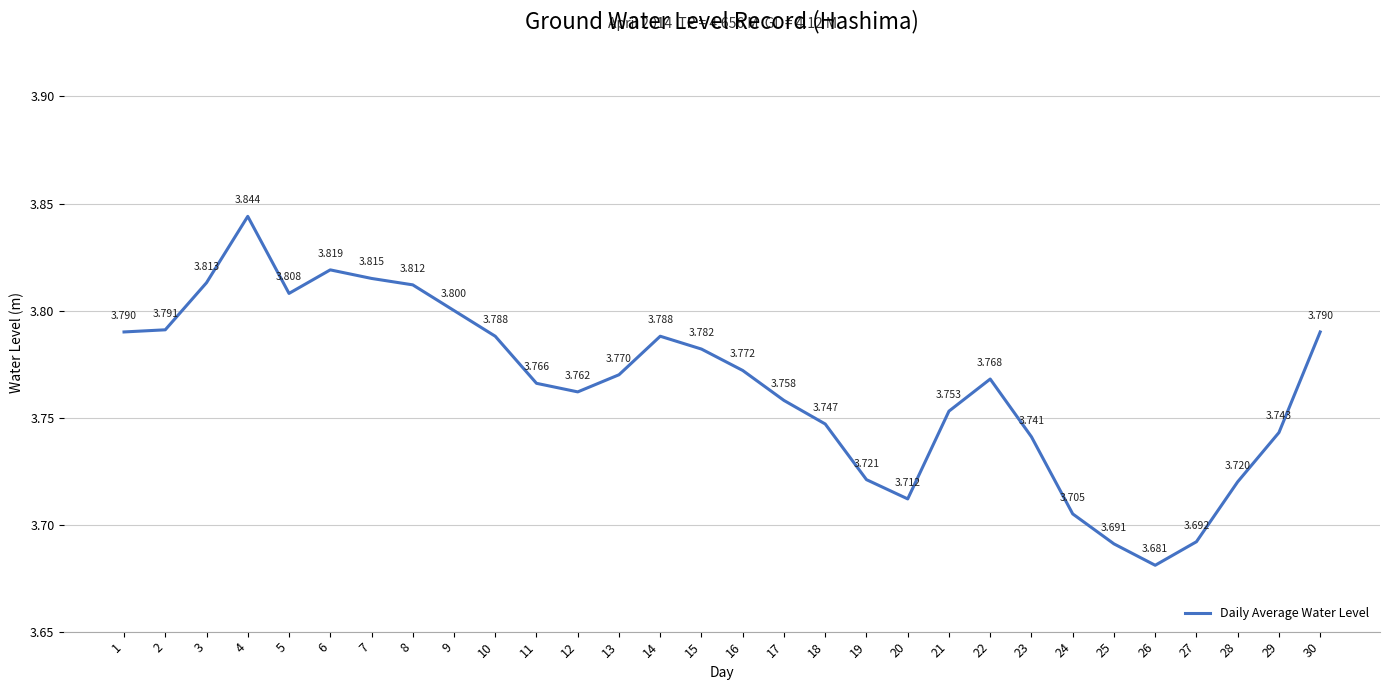

What is the change in value from 1 to 26?

-0.1